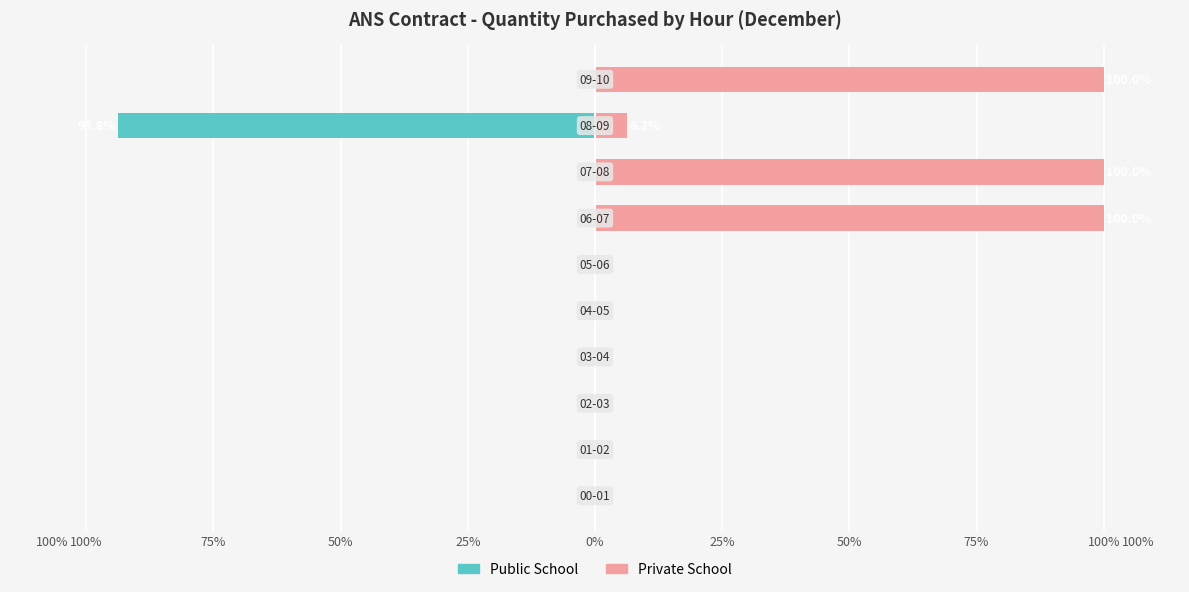

True or false: Public School has a value of -45.5 at 75%.

False